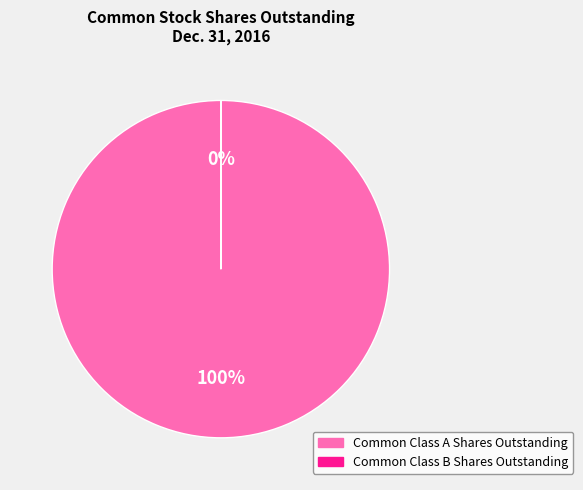

What is the change in value from Common Class A Shares Outstanding to Common Class B Shares Outstanding?

-52794548